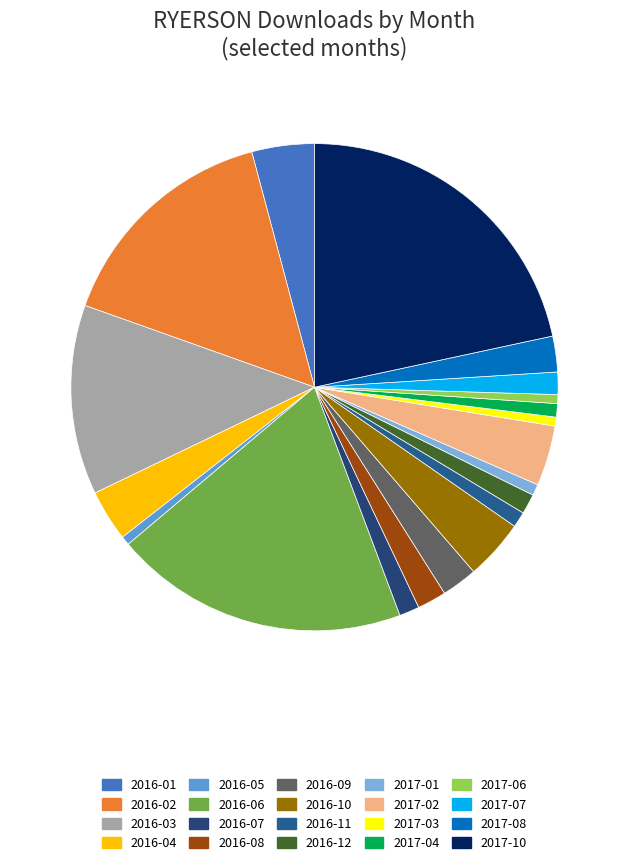

Which has a higher value, 2016-12 or 2016-05?

2016-12